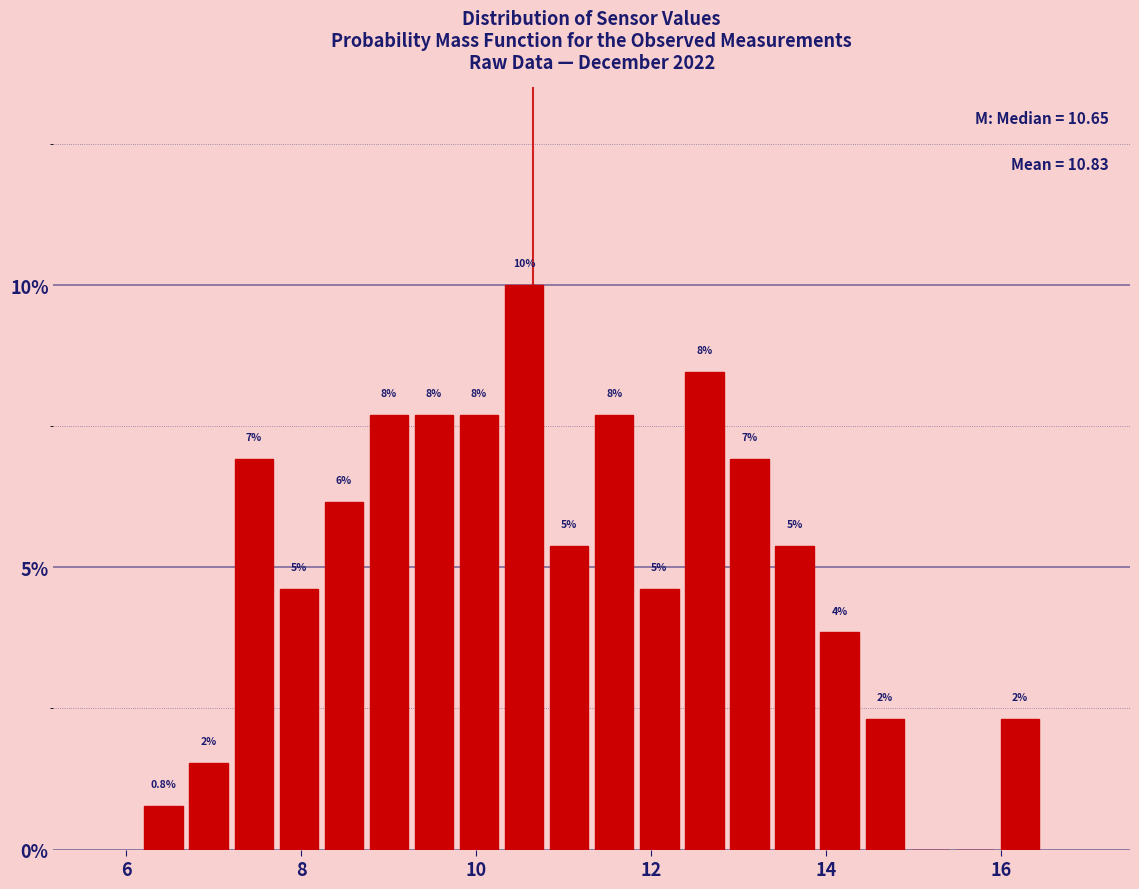

Read against the x-axis, roughly where is the centre of the tallest bar?

10.6